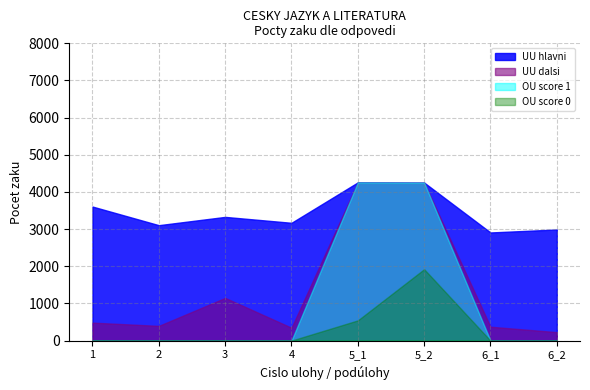

In UU_correct, how many points are higher than both neighbors (excluding endpoints)?

2